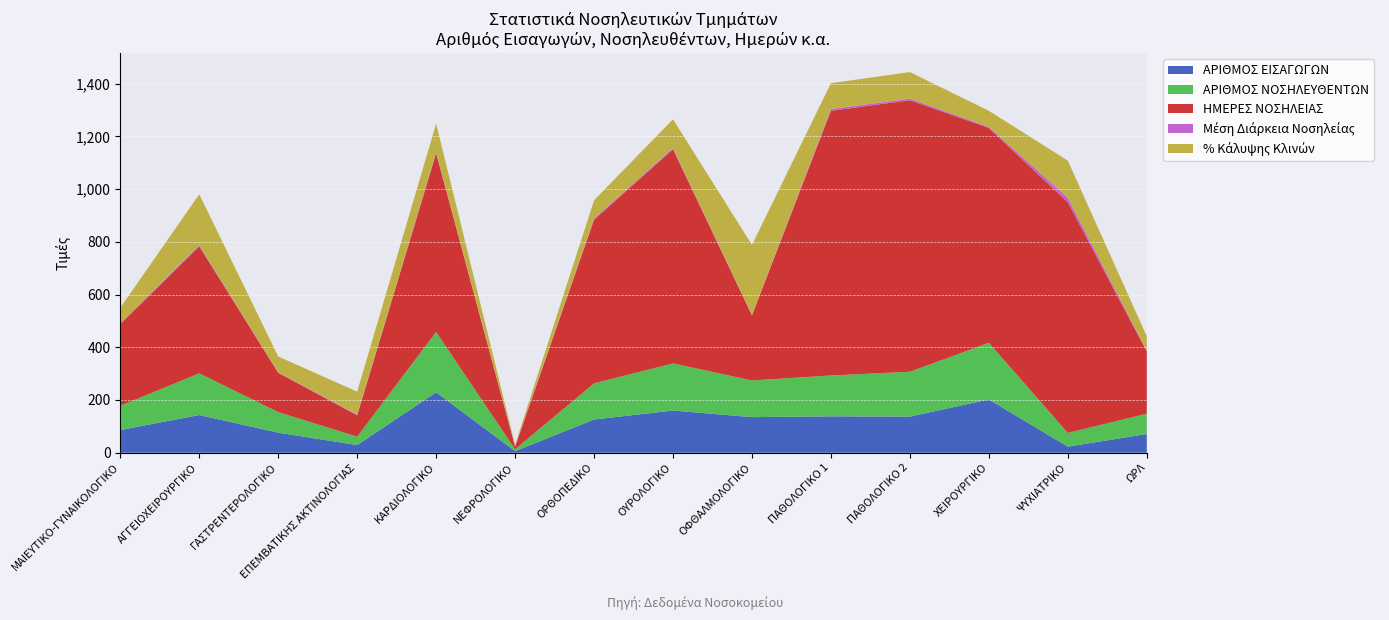

Reading left to right, what are all the values shown in this chart?

ΑΡΙΘΜΟΣ ΕΙΣΑΓΩΓΩΝ: 86.0	143.0	76.0	29.0	229.0	6.0	126.0	160.0	135.0	138.0	137.0	202.0	23.0	71.0
ΑΡΙΘΜΟΣ ΝΟΣΗΛΕΥΘΕΝΤΩΝ: 92.0	158.0	78.0	32.0	229.0	7.0	137.0	179.0	139.0	155.0	170.0	215.0	52.0	77.0
ΗΜΕΡΕΣ ΝΟΣΗΛΕΙΑΣ: 310.0	482.0	149.0	81.0	678.0	10.0	621.0	812.0	247.0	1004.0	1030.0	815.0	875.0	236.0
Μέση Διάρκεια Νοσηλείας: 3.4	3.0	1.9	2.5	3.0	1.4	4.5	4.5	1.8	6.5	6.1	3.8	16.8	3.1
% Κάλυψης Κλινών: 58.8	194.3	60.1	87.1	109.3	5.4	69.1	109.1	265.6	98.1	100.7	61.1	141.1	54.4